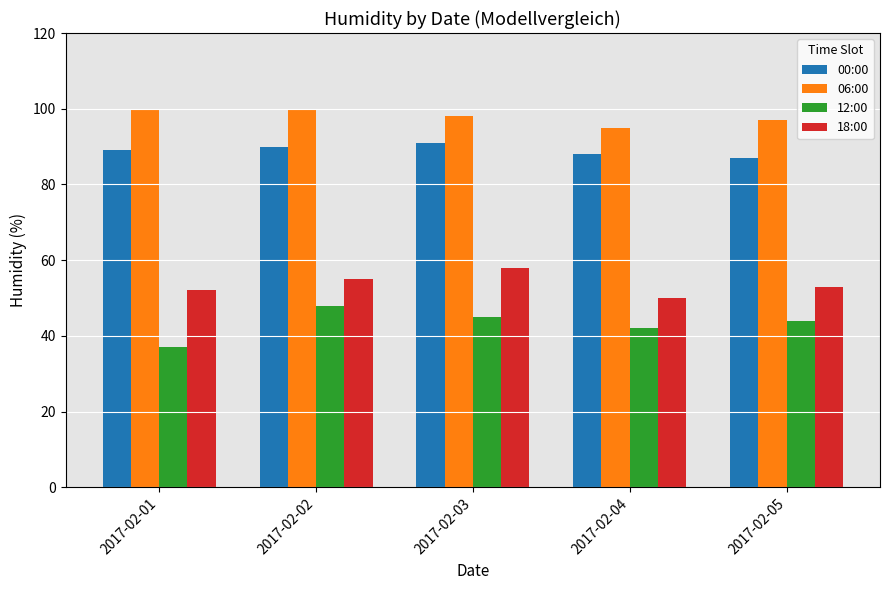

True or false: 06:00 has a value of 36 at 2017-02-04.

False